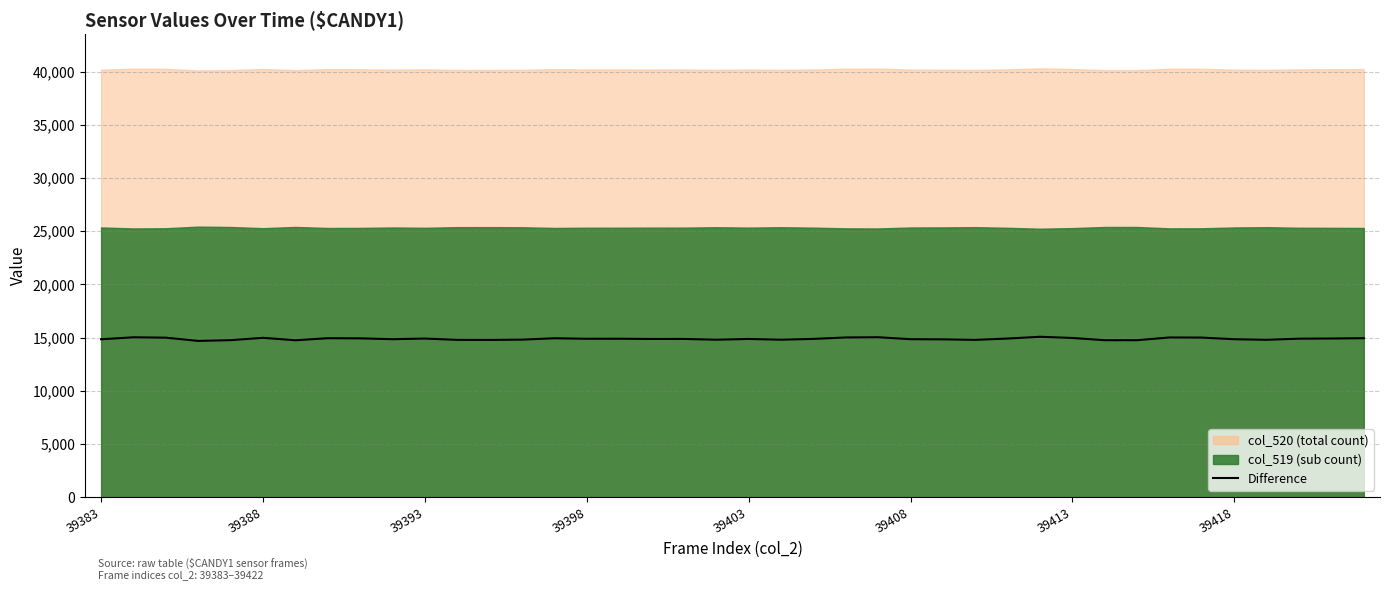

How many interior local peaks (higher than both neighbors) does the data have?

11